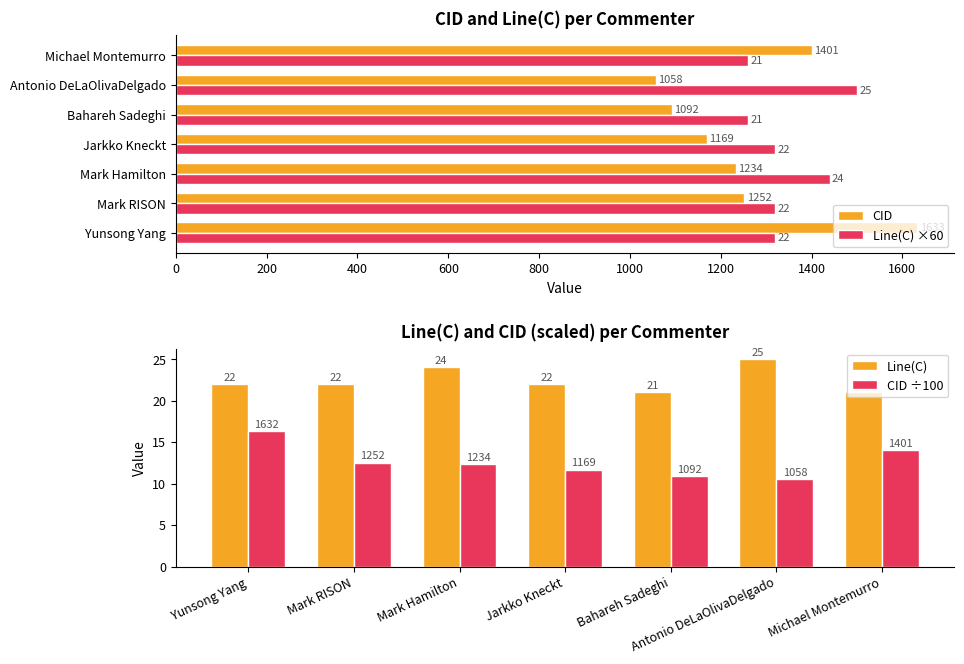

What is the difference between the CID values at Michael Montemurro and Bahareh Sadeghi?

309